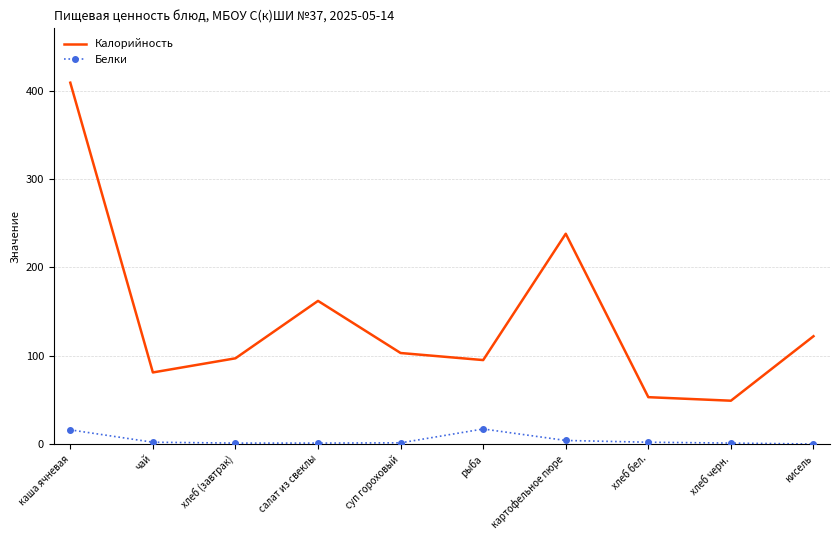

What is the difference between the maximum and minimum values in the Калорийность series?

360.0